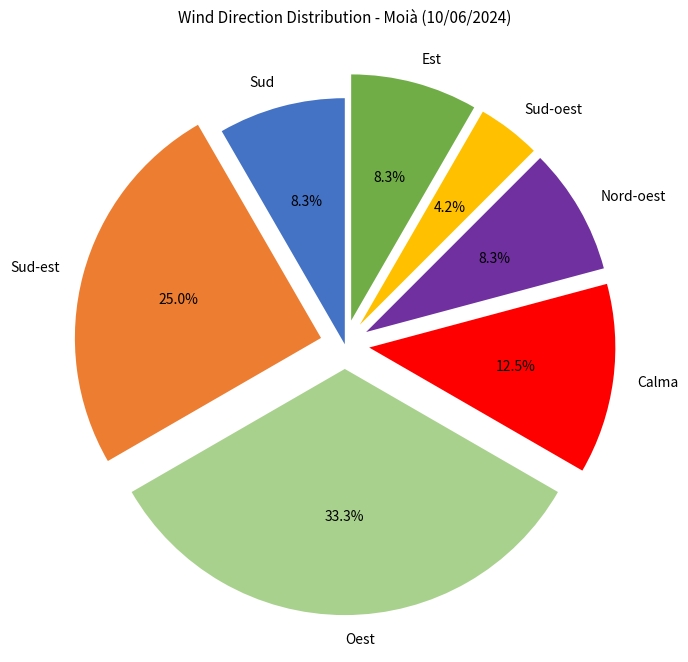

Which has a higher value, Oest or Calma?

Oest